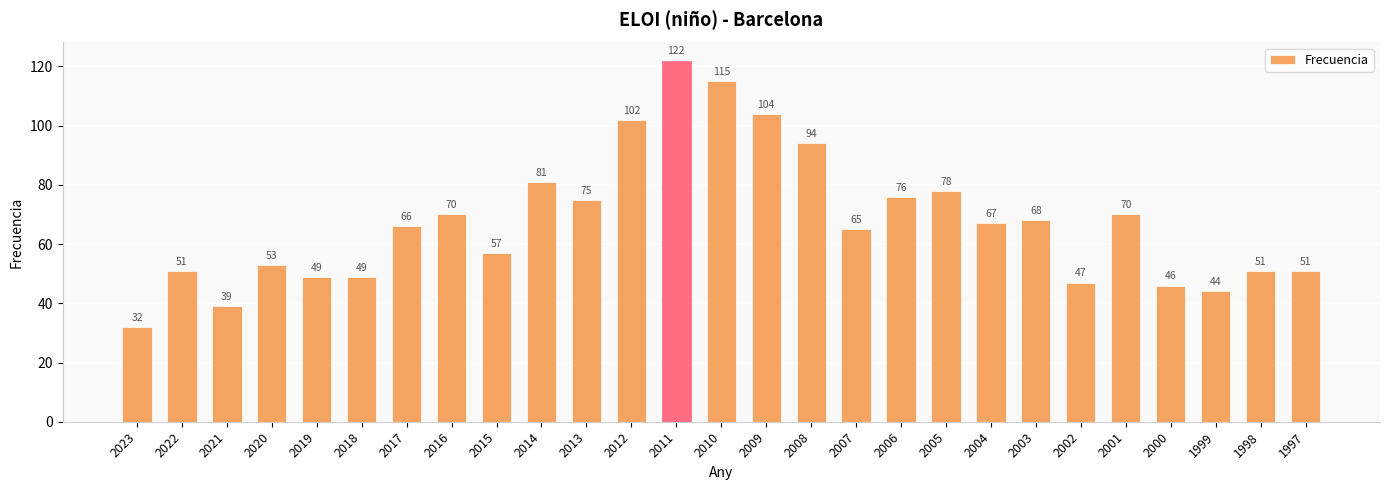

What is the value of the 7th bar from the left?

66